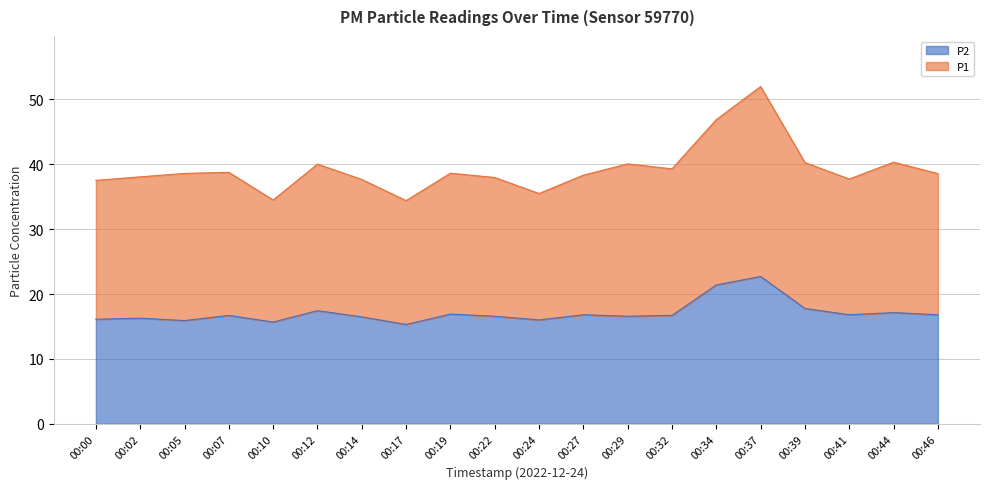

Which label corresponds to the largest value in the chart?

00:37